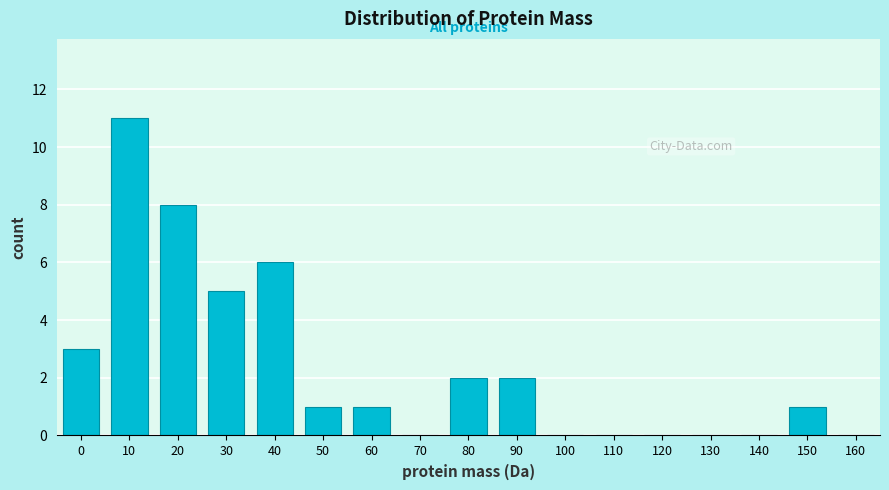

Reading left to right, what are all the values shown in this chart?

0=3	10=11	20=8	30=5	40=6	50=1	60=1	70=0	80=2	90=2	100=0	110=0	120=0	130=0	140=0	150=1	160=0